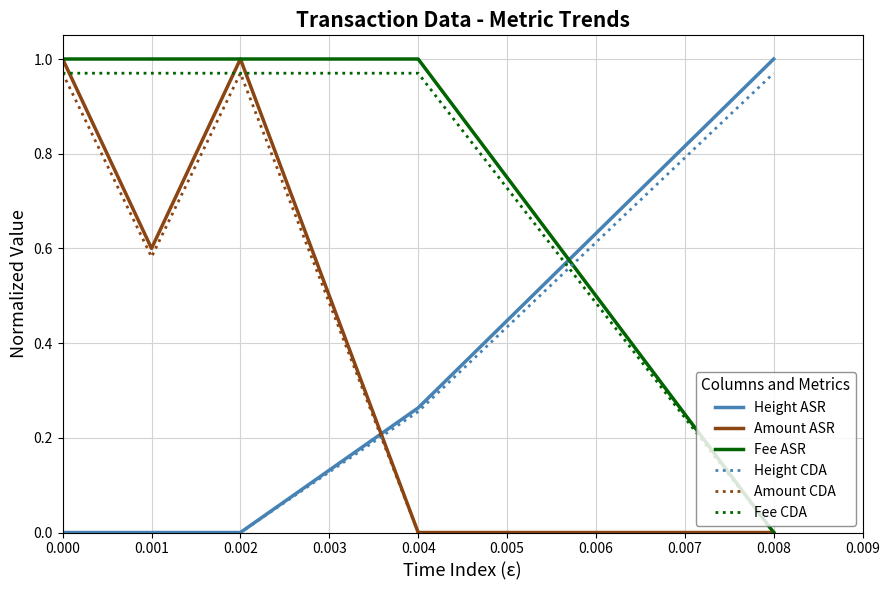

Is the value of Fee CDA at 0.004 greater than the value of Fee ASR at 0.008?

Yes